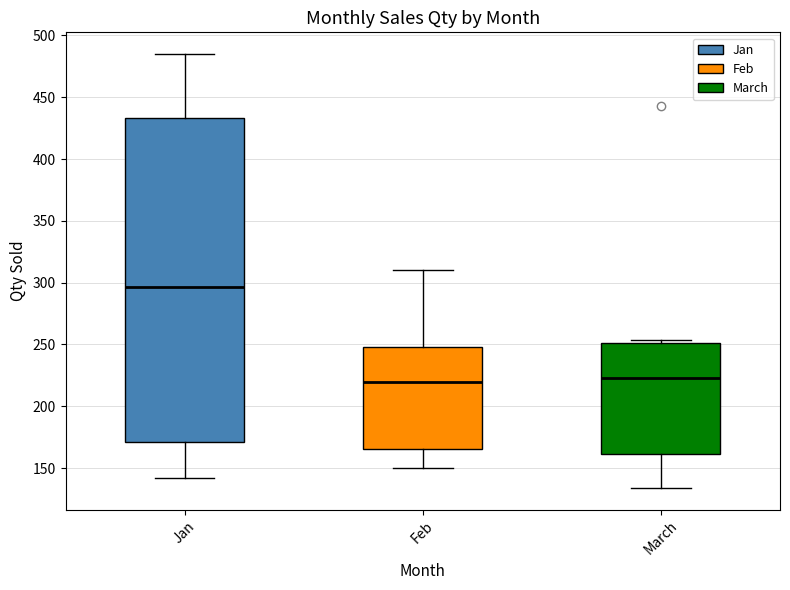

Reading left to right, transcribe this box plot: for each box, give where its median line is, the range the box spans, and where its two whiskers end, as read against the y-axis. The values are not printed on the chart, so give them approximately, as read against the axis.

Jan: median 295, box 170 to 435, whiskers 140 to 485
Feb: median 220, box 165 to 250, whiskers 150 to 310
March: median 225, box 160 to 250, whiskers 135 to 255